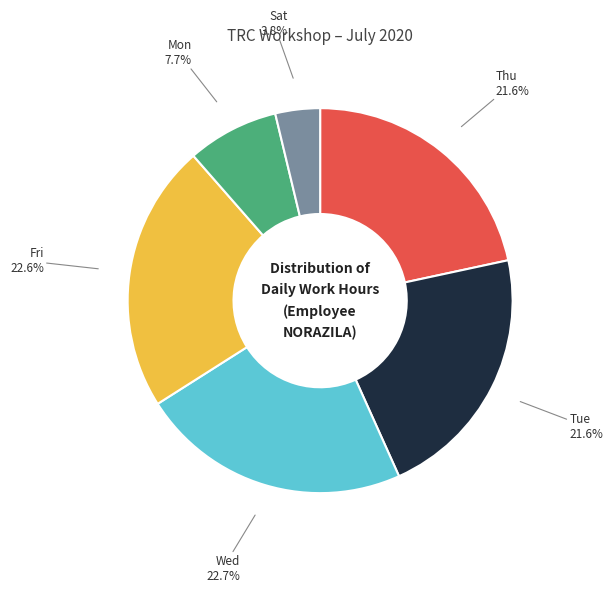

Does any single category account for the majority?

No